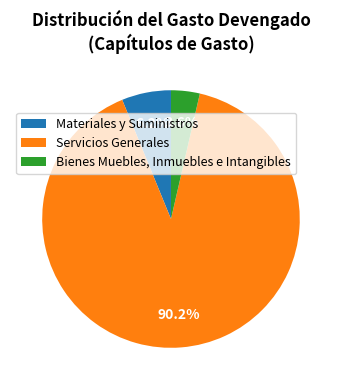

To the nearest percent, what portion does Materiales y Suministros represent?

6%